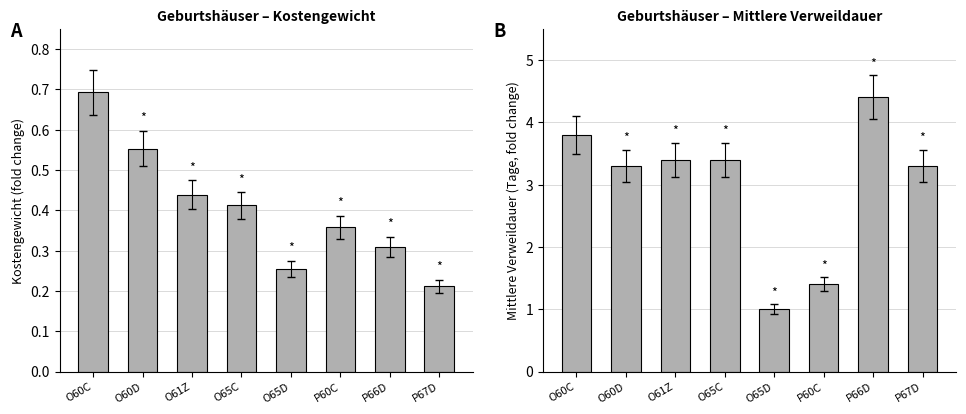

At which label is Kostengewicht closest to 0?

P67D